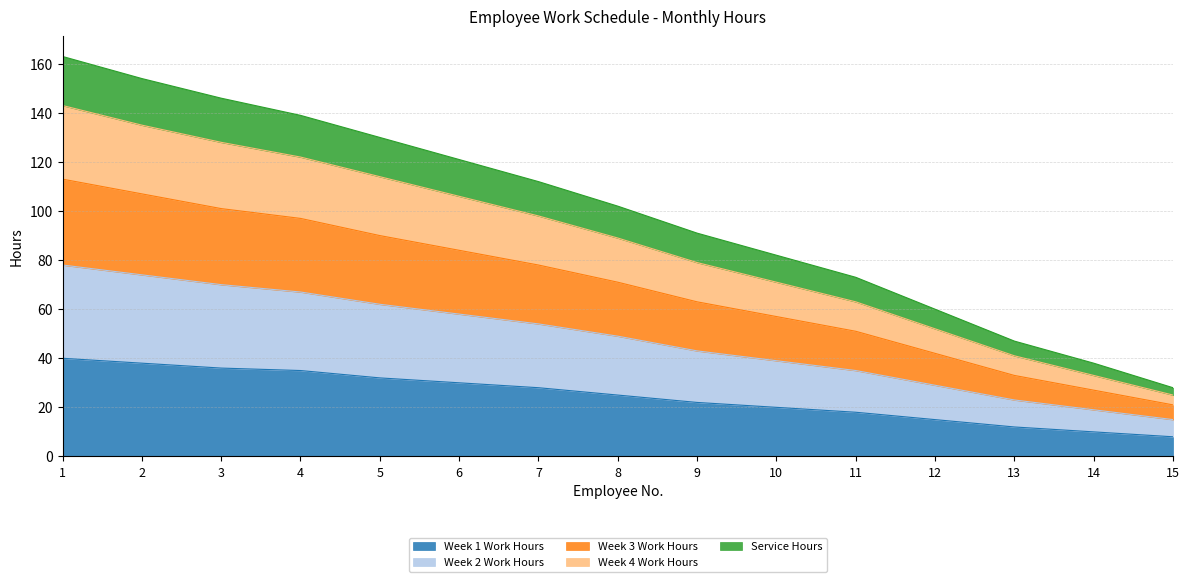

What is the minimum value shown in the chart?

8